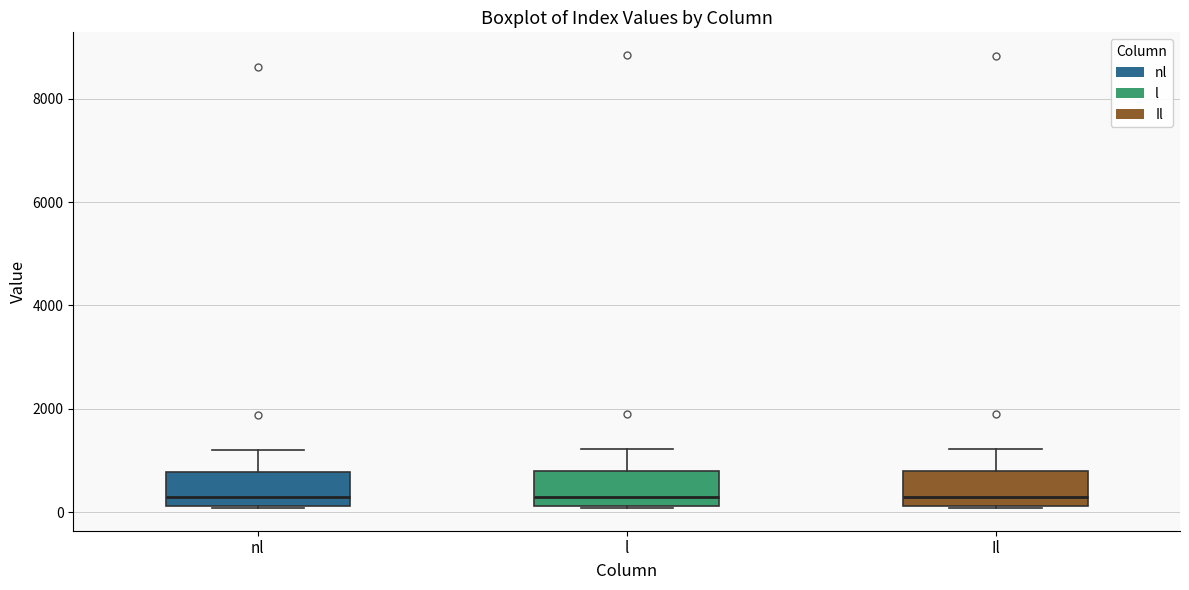

Reading left to right, transcribe this box plot: for each box, give where its median line is, the range the box spans, and where its two whiskers end, as read against the y-axis. The values are not printed on the chart, so give them approximately, as read against the axis.

nl: median 200 (just above the box's lower edge), box 200 to 800, whiskers 0 to 1200
l: median 400, box 200 to 800, whiskers 0 to 1200
Il: median 200 (just above the box's lower edge), box 200 to 800, whiskers 0 to 1200